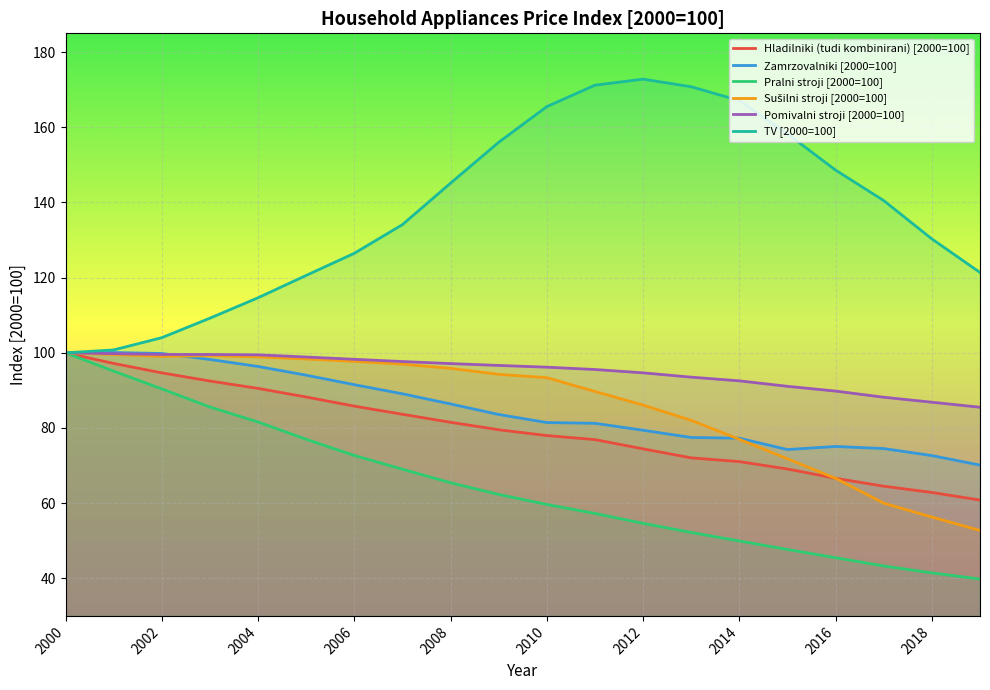

Reading left to right, extract all data points from this chart.

Hladilniki (tudi kombinirani) [2000=100]: 2000=100.0	2001=97.2	2002=94.7	2003=92.5	2004=90.5	2005=88.2	2006=85.8	2007=83.6	2008=81.5	2009=79.5	2010=78.0	2011=76.9	2012=74.4	2013=72.1	2014=71.0	2015=69.1	2016=66.6	2017=64.5	2018=62.8	2019=60.8
Zamrzovalniki [2000=100]: 2000=100.0	2001=100.1	2002=99.8	2003=98.2	2004=96.4	2005=94.0	2006=91.5	2007=89.1	2008=86.4	2009=83.6	2010=81.4	2011=81.2	2012=79.4	2013=77.5	2014=77.3	2015=74.3	2016=75.1	2017=74.5	2018=72.7	2019=70.1
Pralni stroji [2000=100]: 2000=100.0	2001=95.1	2002=90.4	2003=85.6	2004=81.6	2005=77.0	2006=72.7	2007=69.0	2008=65.4	2009=62.3	2010=59.6	2011=57.3	2012=54.6	2013=52.2	2014=49.9	2015=47.7	2016=45.5	2017=43.3	2018=41.4	2019=39.8
Sušilni stroji [2000=100]: 2000=100.0	2001=99.5	2002=99.1	2003=99.2	2004=98.9	2005=98.3	2006=97.7	2007=97.0	2008=95.9	2009=94.3	2010=93.4	2011=89.7	2012=86.1	2013=82.0	2014=77.0	2015=71.8	2016=66.6	2017=60.0	2018=56.3	2019=52.7
Pomivalni stroji [2000=100]: 2000=100.0	2001=99.8	2002=99.6	2003=99.6	2004=99.5	2005=98.9	2006=98.3	2007=97.7	2008=97.1	2009=96.6	2010=96.2	2011=95.6	2012=94.7	2013=93.5	2014=92.5	2015=91.1	2016=89.8	2017=88.2	2018=86.9	2019=85.5
TV [2000=100]: 2000=100.0	2001=100.8	2002=104.0	2003=109.2	2004=114.6	2005=120.6	2006=126.5	2007=134.1	2008=145.1	2009=156.0	2010=165.5	2011=171.2	2012=172.8	2013=170.8	2014=167.1	2015=158.3	2016=148.6	2017=140.5	2018=130.3	2019=121.4